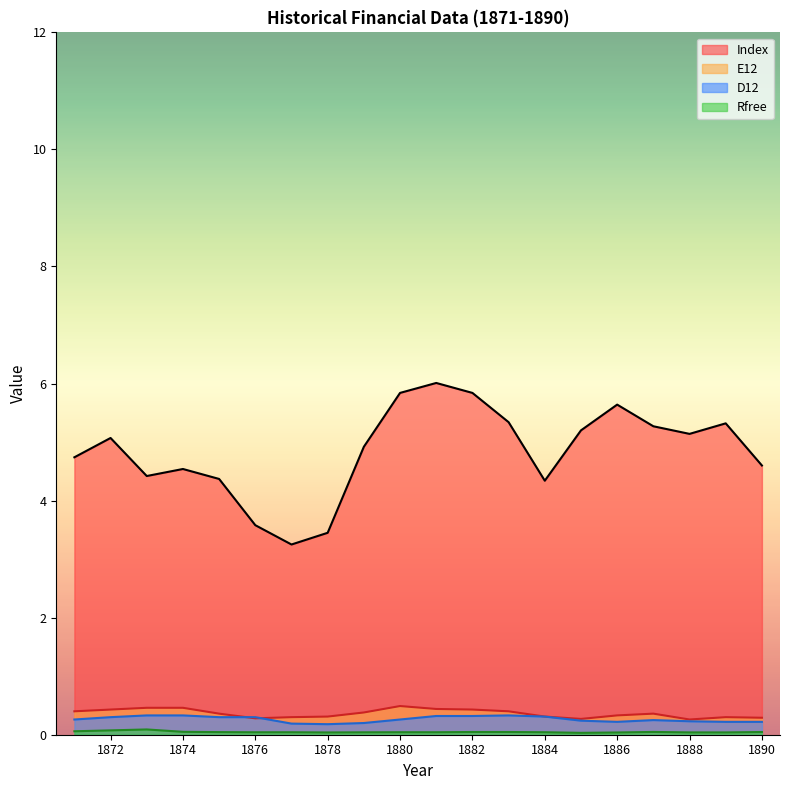

True or false: E12 has a value of 0.3 at 1888.

True